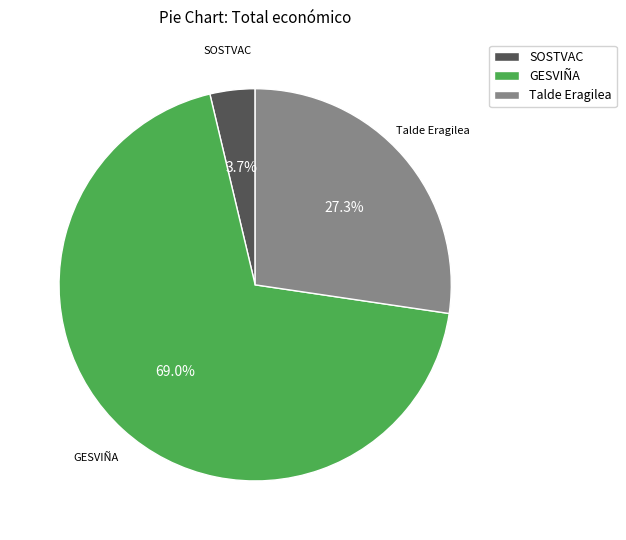

How much of the chart is everything except SOSTVAC?

96.3%